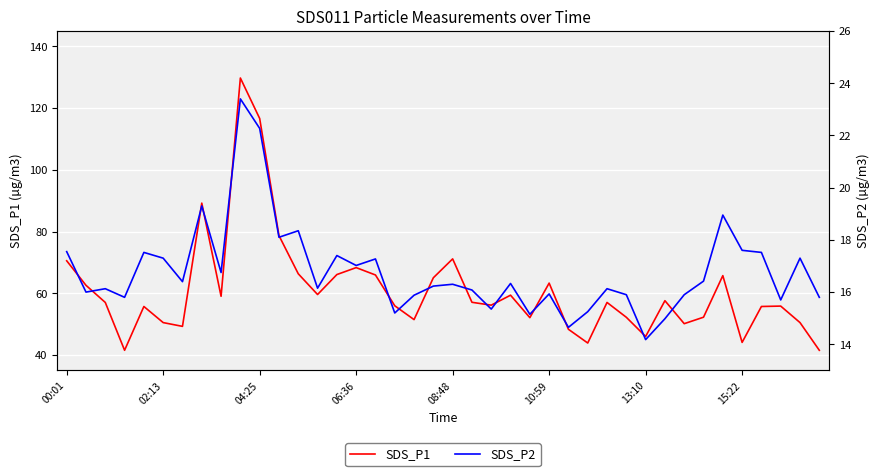

Where is SDS_P2 nearest to the value 18?

11